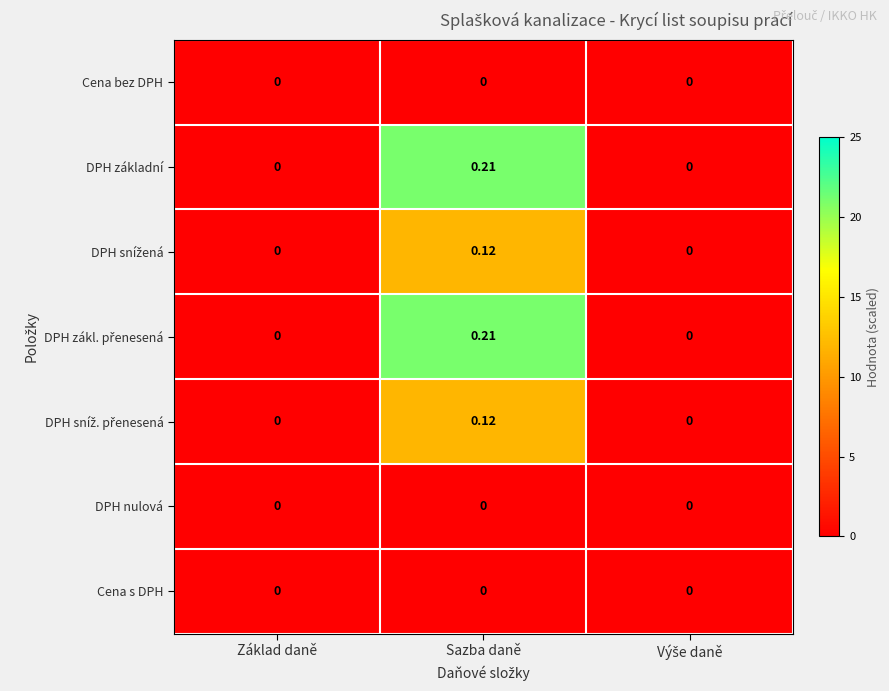

Which label corresponds to the largest value in the chart?

Sazba daně